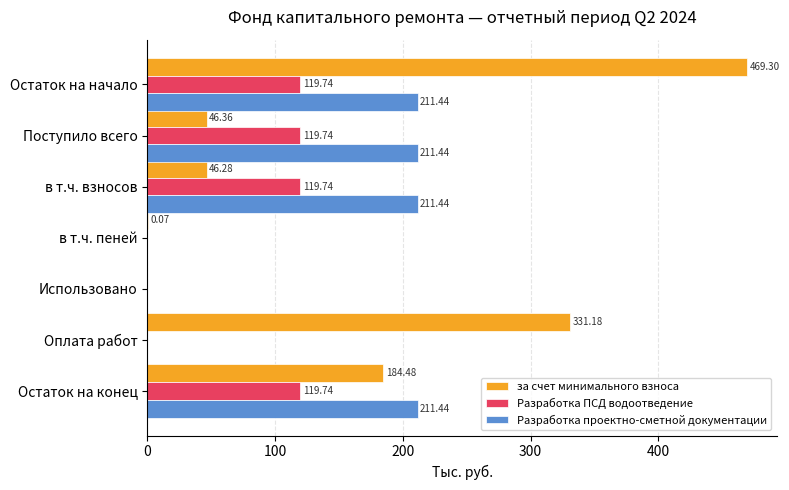

What is the sum of all Разработка ПСД водоотведение values?

479.0